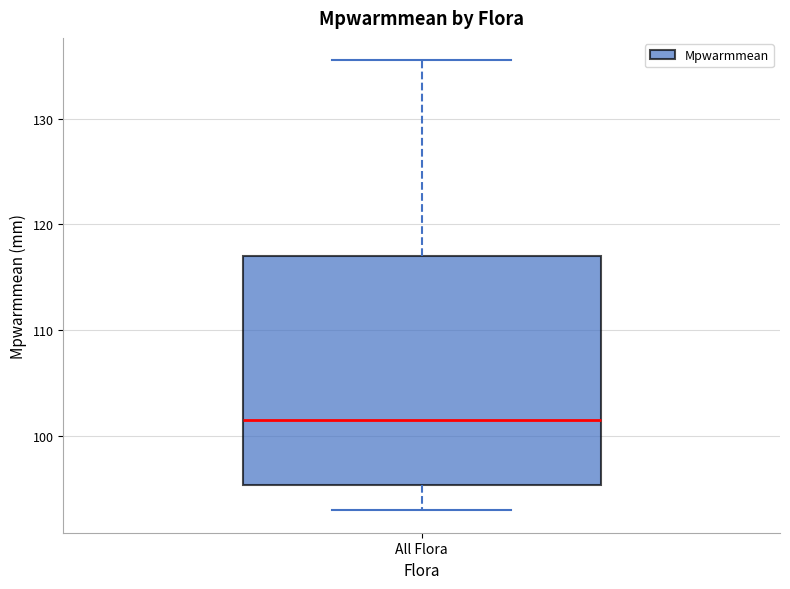

Transcribe this box plot: give where the median line is, the range the box spans, and where the two whiskers end, as read against the y-axis. The values are not printed on the chart, so give them approximately, as read against the axis.

median 102, box 95 to 117, whiskers 93 to 136